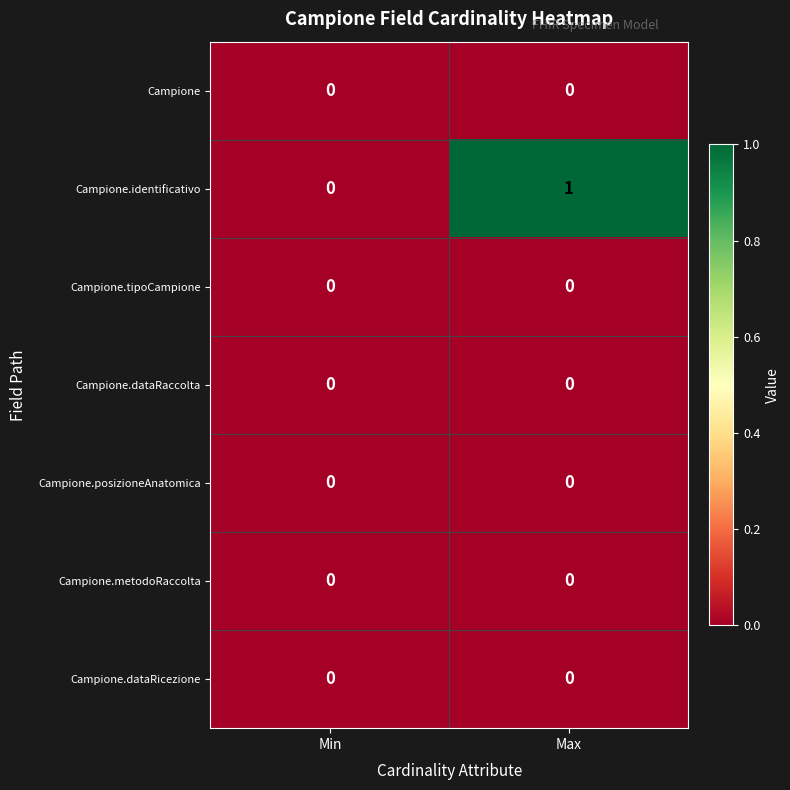

At which category is the sum across all series the highest?

Max